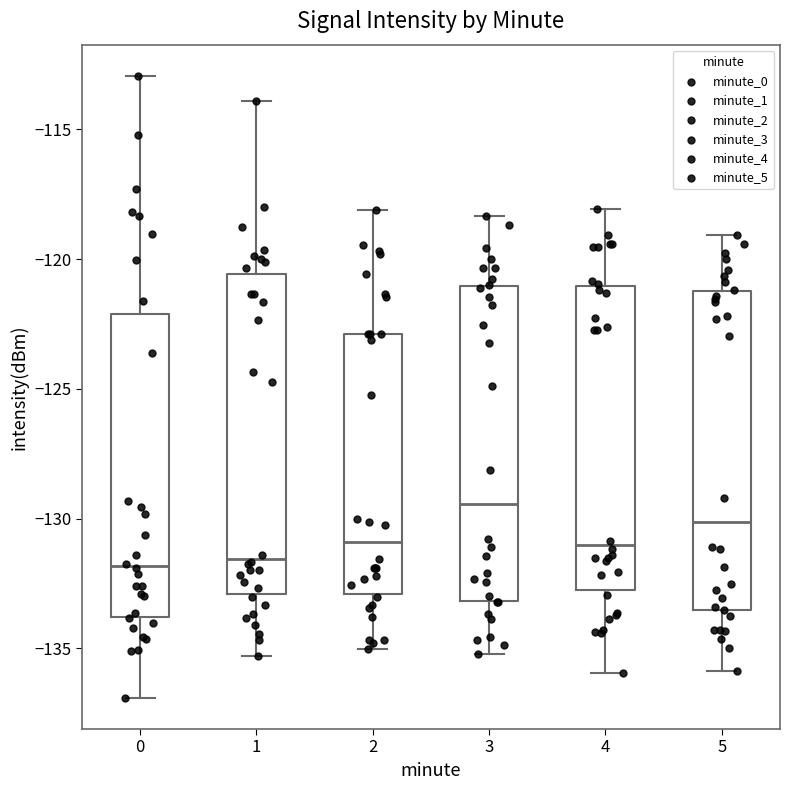

Where is the upper edge of the box at x = 3 on the y-axis? The values are not printed on the chart, so give them approximately, as read against the axis.

-121.0